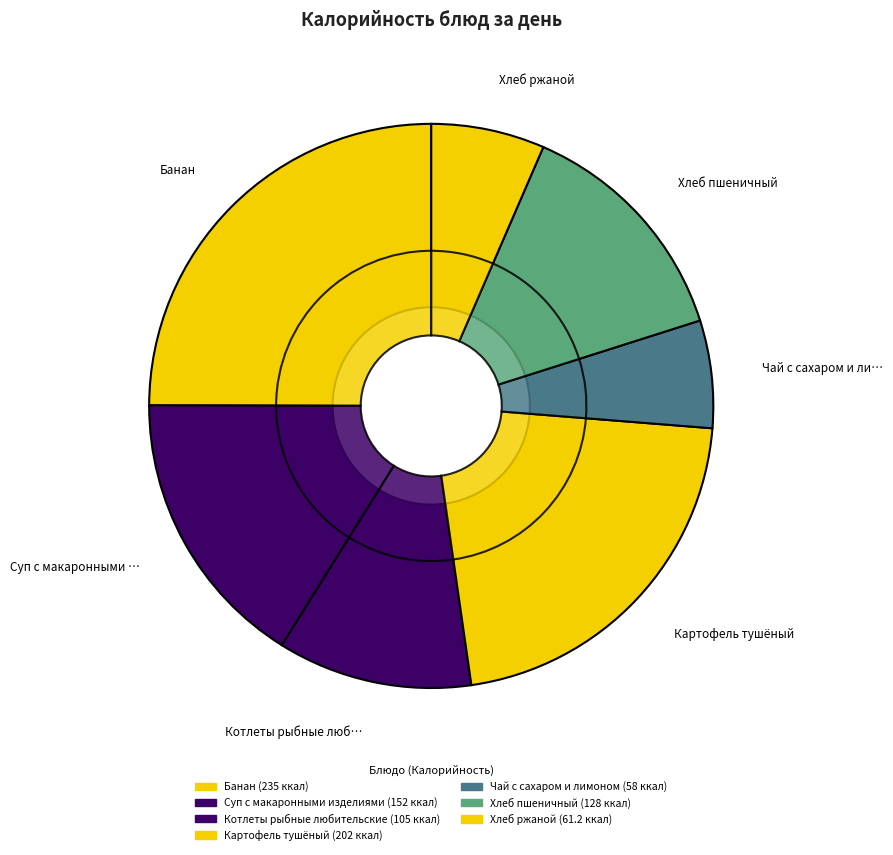

Which category has the smallest portion of the pie?

Чай с сахаром и лимоном